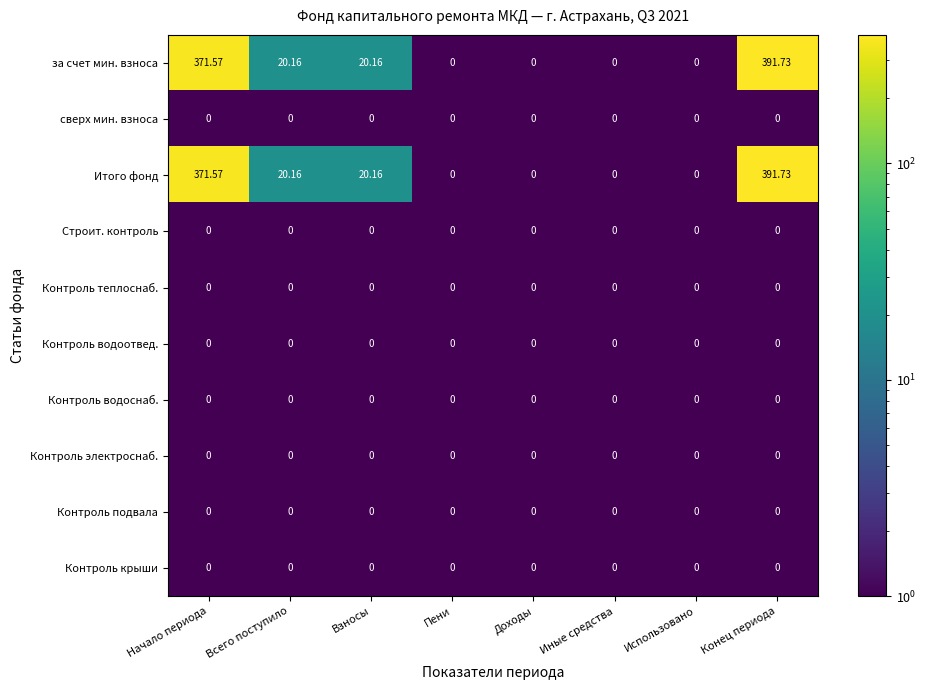

At which category is the sum across all series the highest?

Конец периода